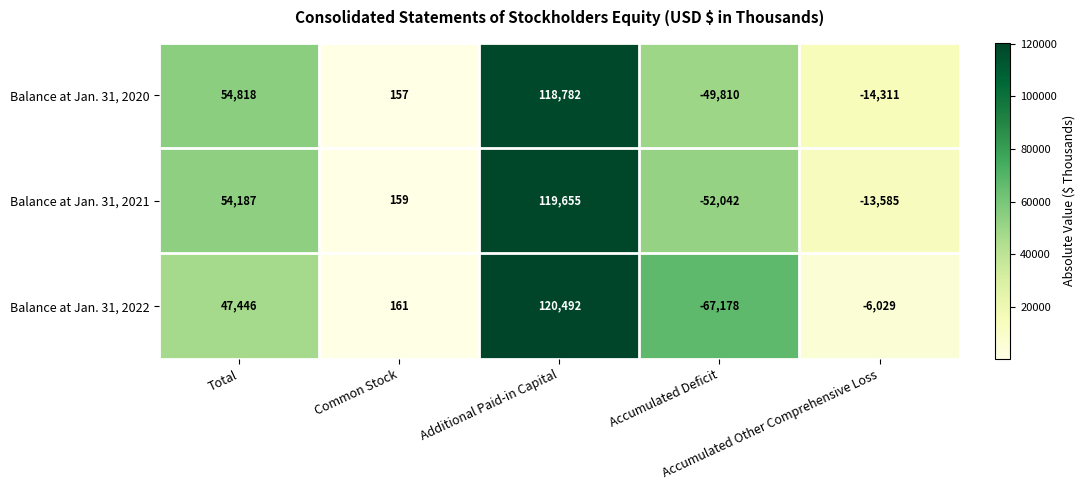

What is the difference between the highest and lowest values at Additional Paid-in Capital?

1710